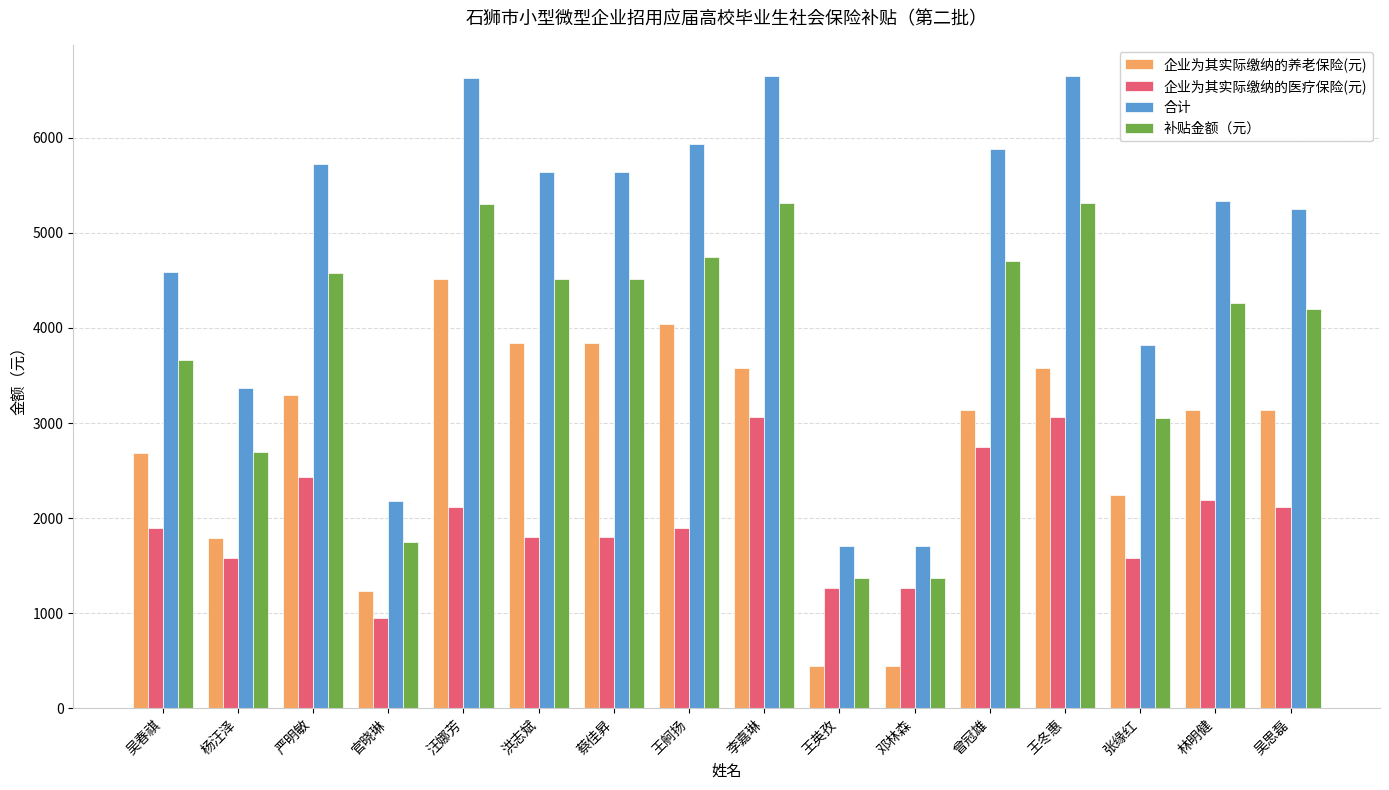

Is the value of 企业为其实际缴纳的医疗保险(元) at 林明健 greater than the value of 合计 at 汪娜芳?

No